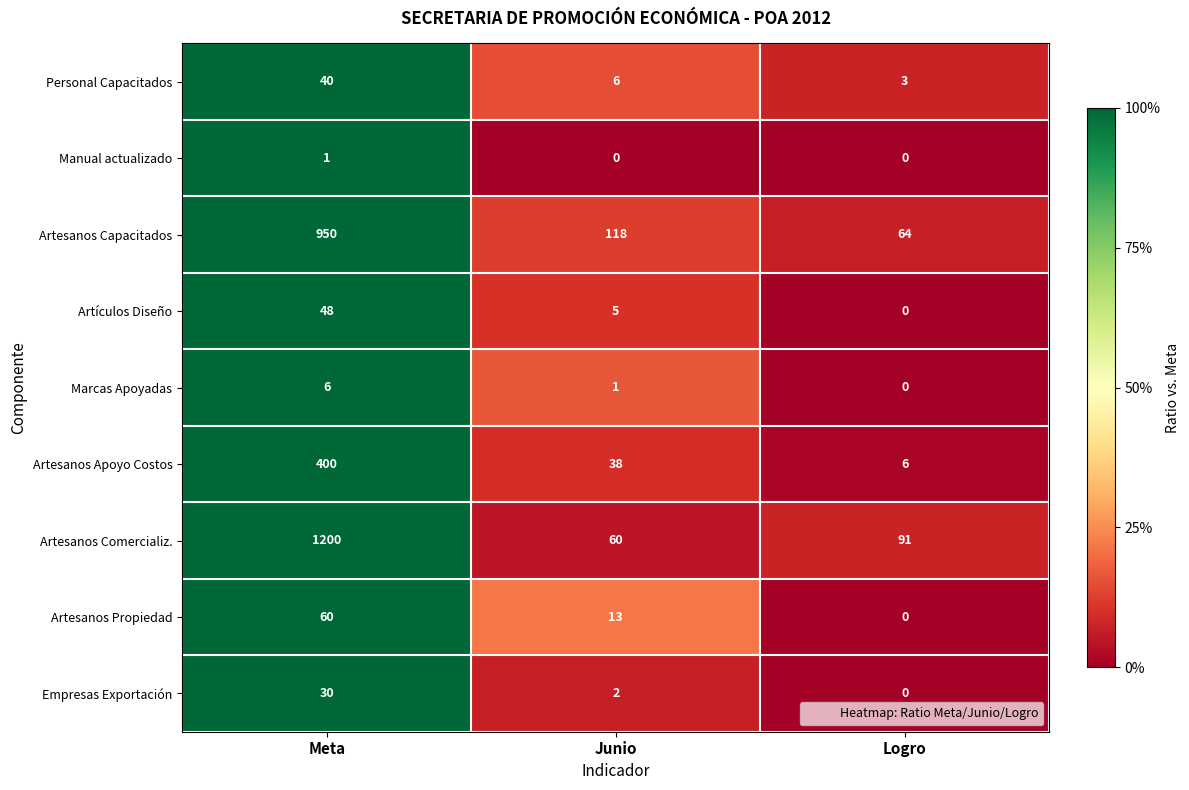

Which series changed the most between Meta and Logro?

Artesanos Comercializ.